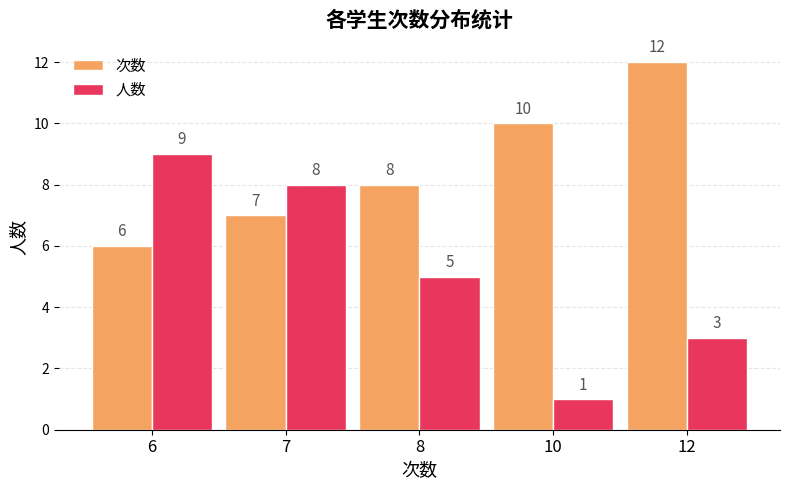

What is the difference between the maximum and minimum values in the 人数 series?

8